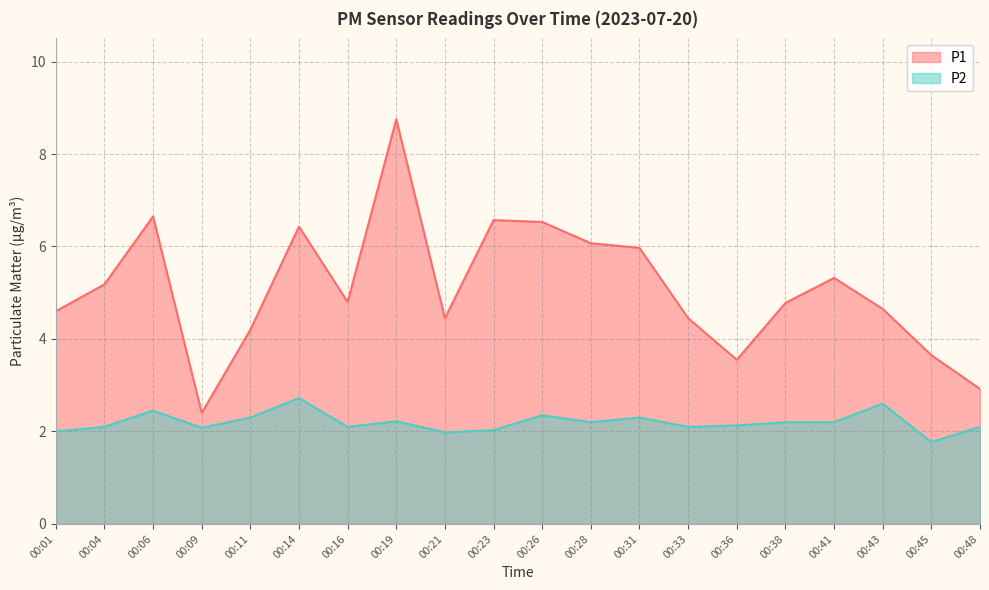

List the series in order of their peak value, lowest first.

P2, P1